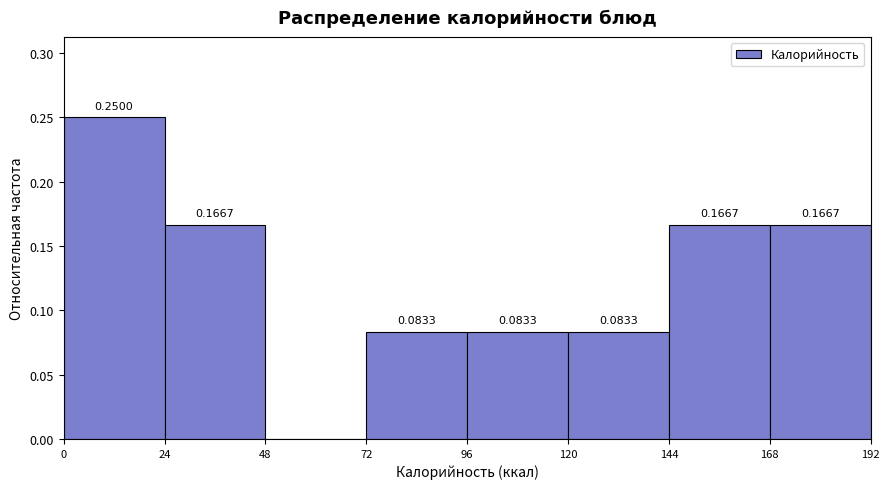

Over which range of the x-axis is the bar tallest?

0 to 24